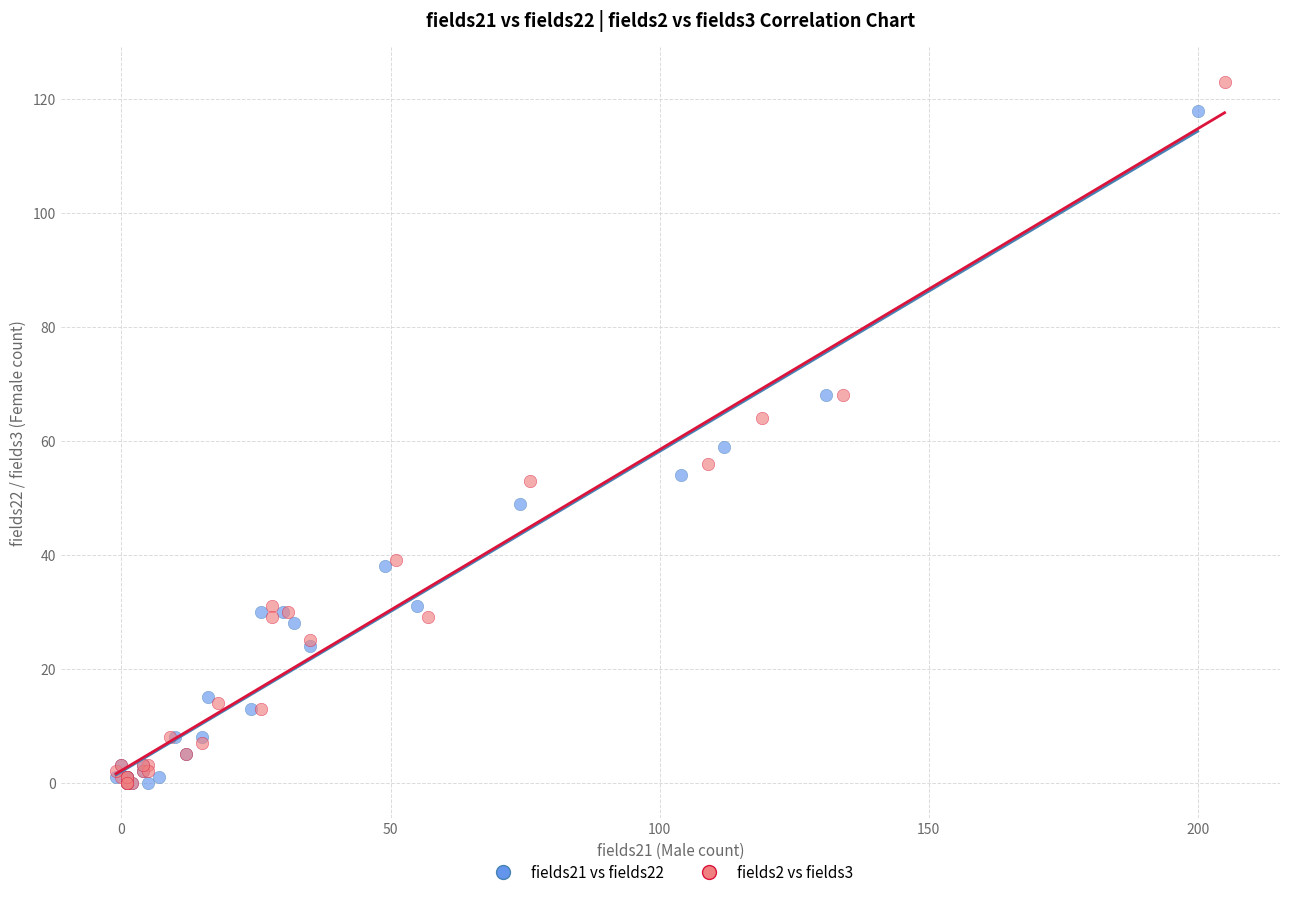

Which series contains the highest Y value?

fields2 vs fields3